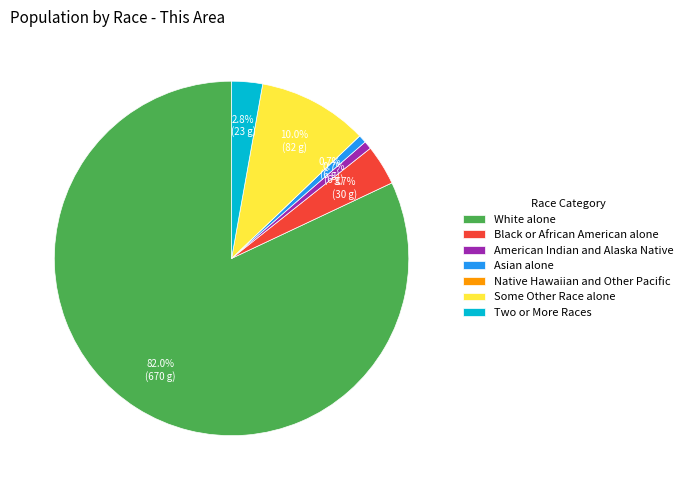

Between White alone and Two or More Races, which is larger?

White alone